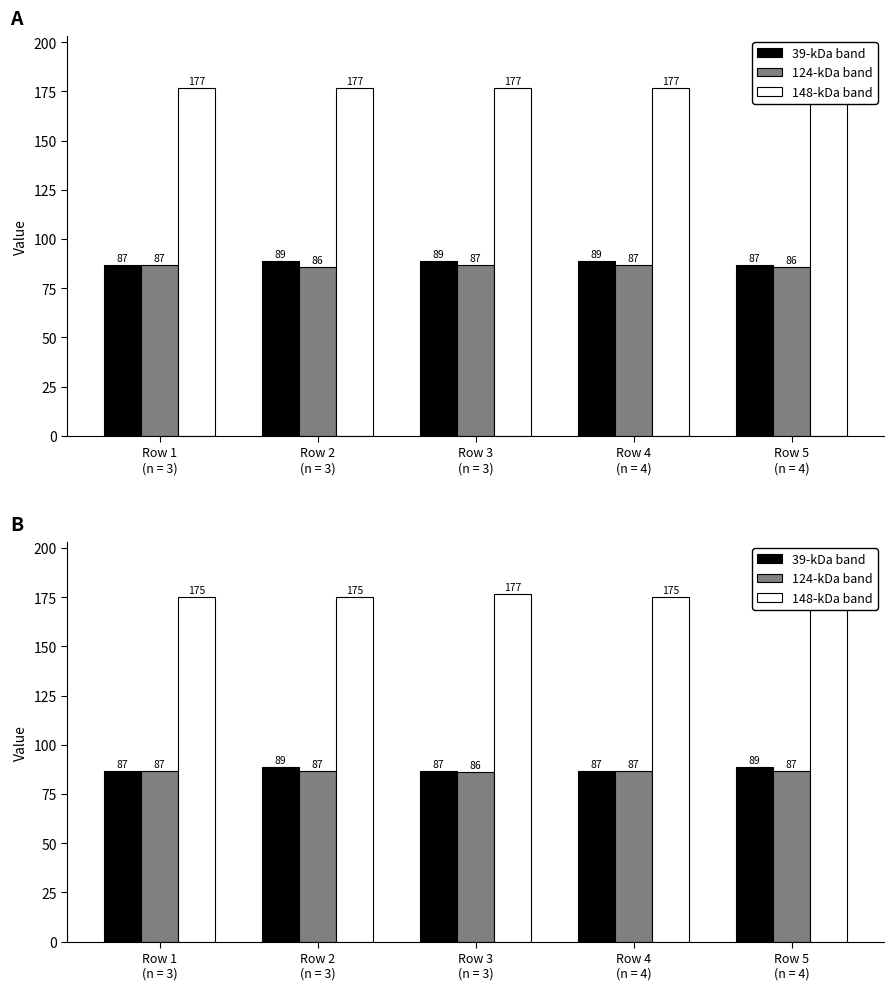

What is the sum of all 39-kDa band values?

438.3